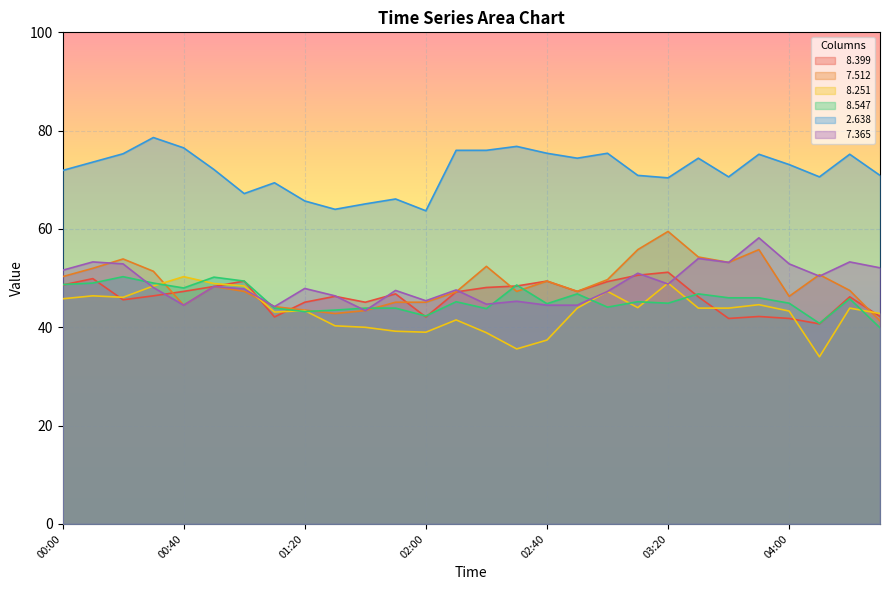

What position from the left is 01:40?

11